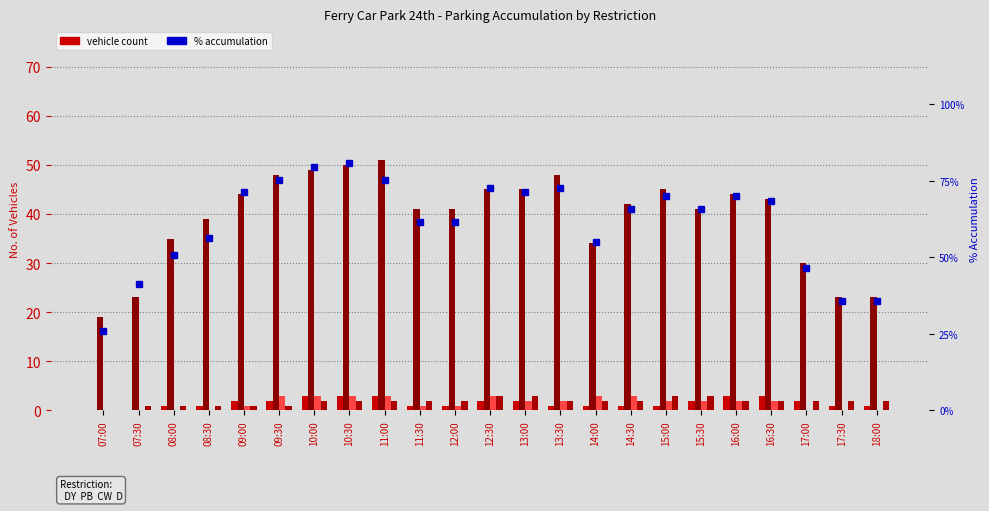

Rank the series at 08:00 from highest to lowest value.

% accumulation, PB, DY, D, CW